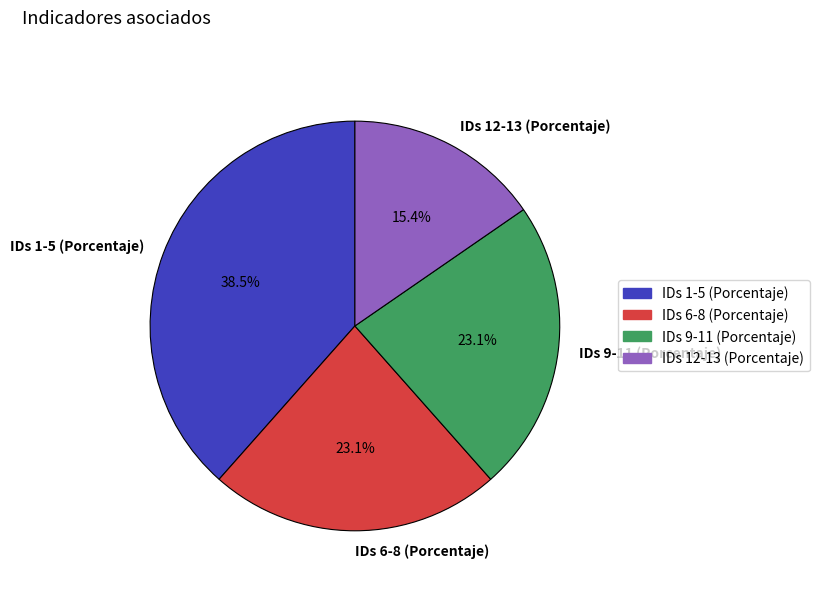

Approximately how many times larger is the value at IDs 6-8 (Porcentaje) compared to IDs 9-11 (Porcentaje)?

1.0